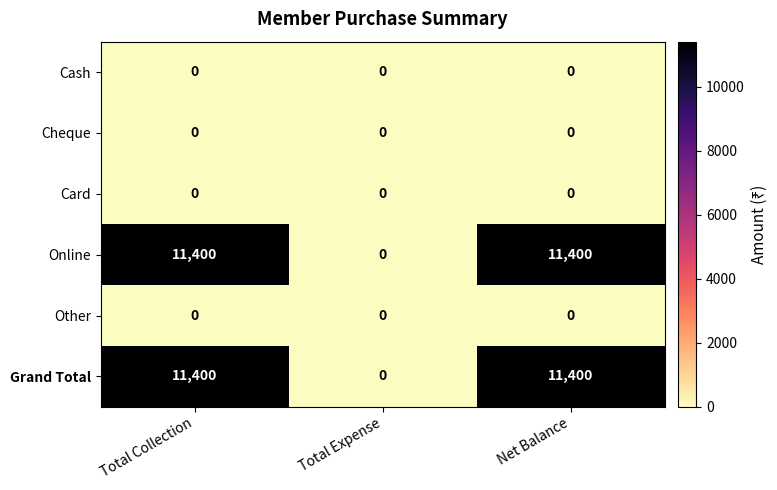

What is the total value across all series at Net Balance?

22800